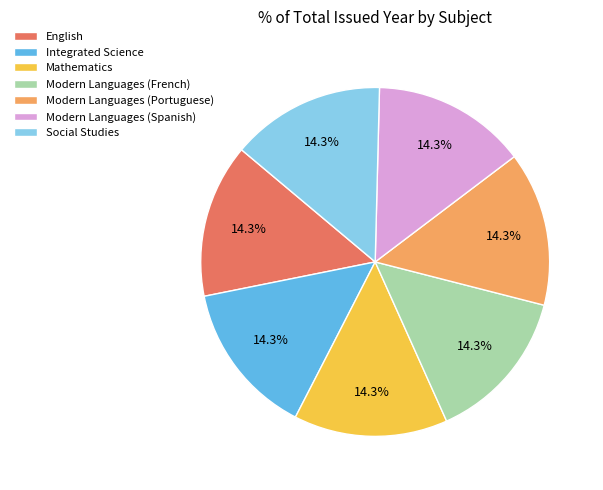

Is there a majority slice in this chart?

No